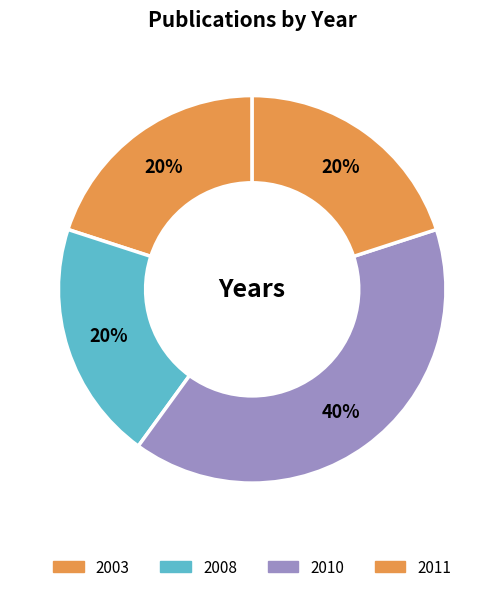

How many segments does this pie chart have?

4